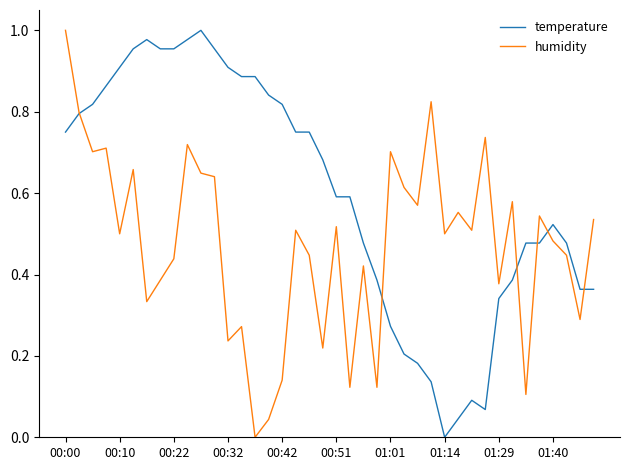

Which series has the largest total across all categories?

temperature